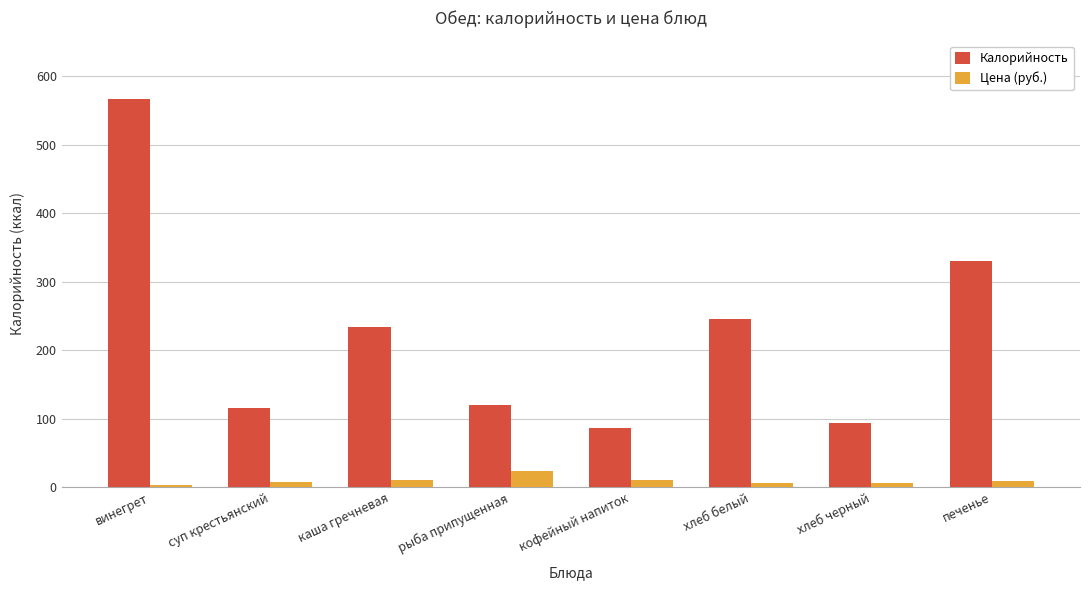

What is the difference between the maximum and minimum values in the Калорийность series?

481.1